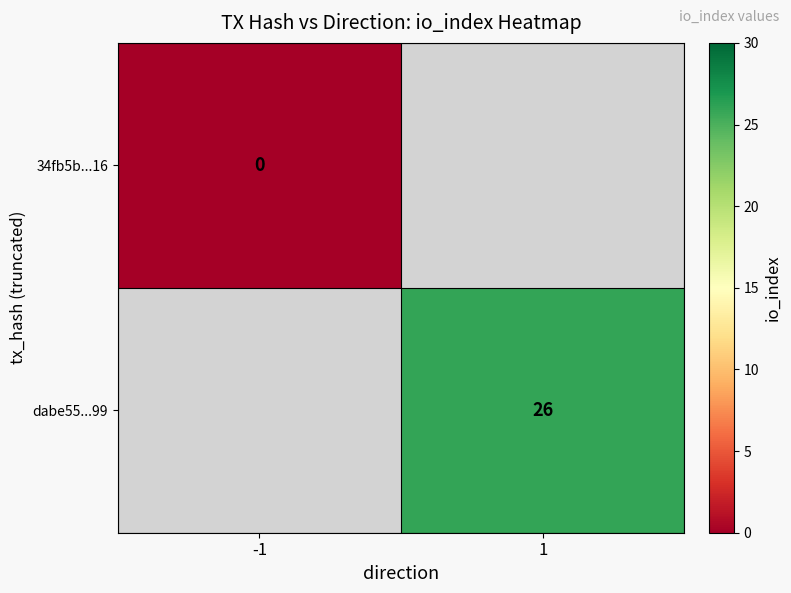

How many distinct data groups are displayed?

2